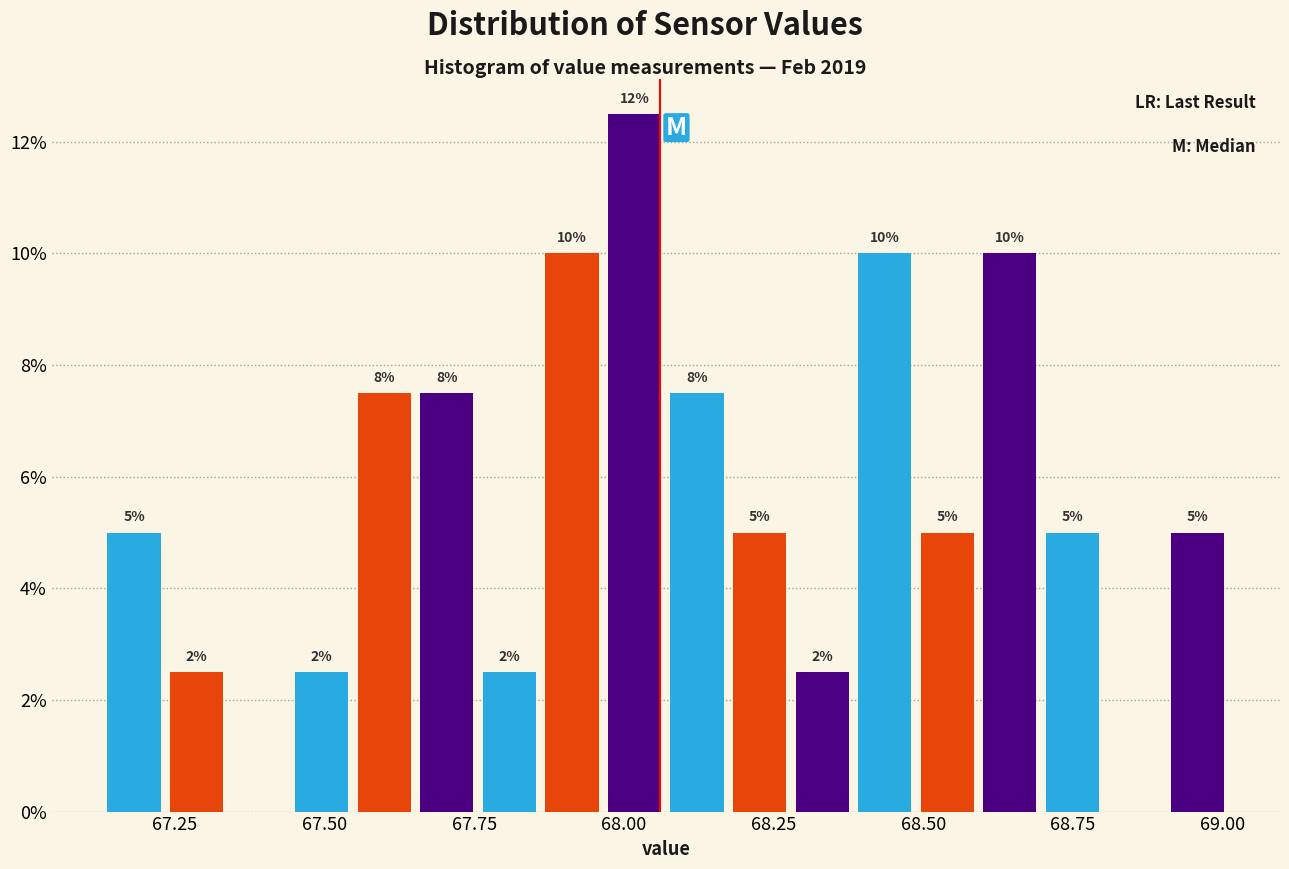

Around what value on the x-axis is the tallest bar? Give the approximate position of its centre, as read against the axis.

68.00